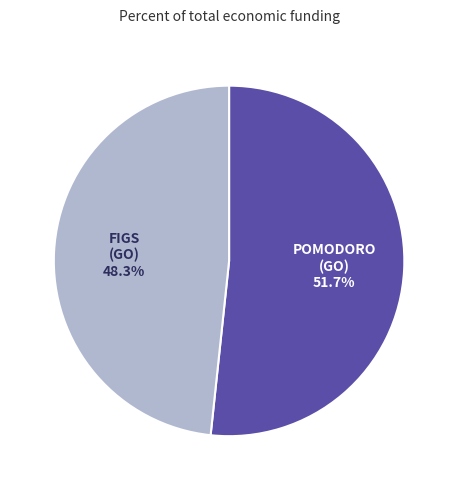

Is there any slice that represents more than half of the pie?

Yes